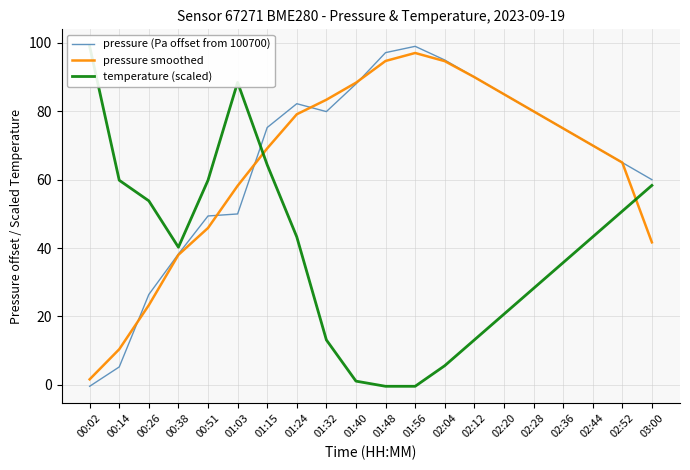

What is the difference between the maximum and second lowest values in the pressure (Pa offset from 100700) series?

93.8